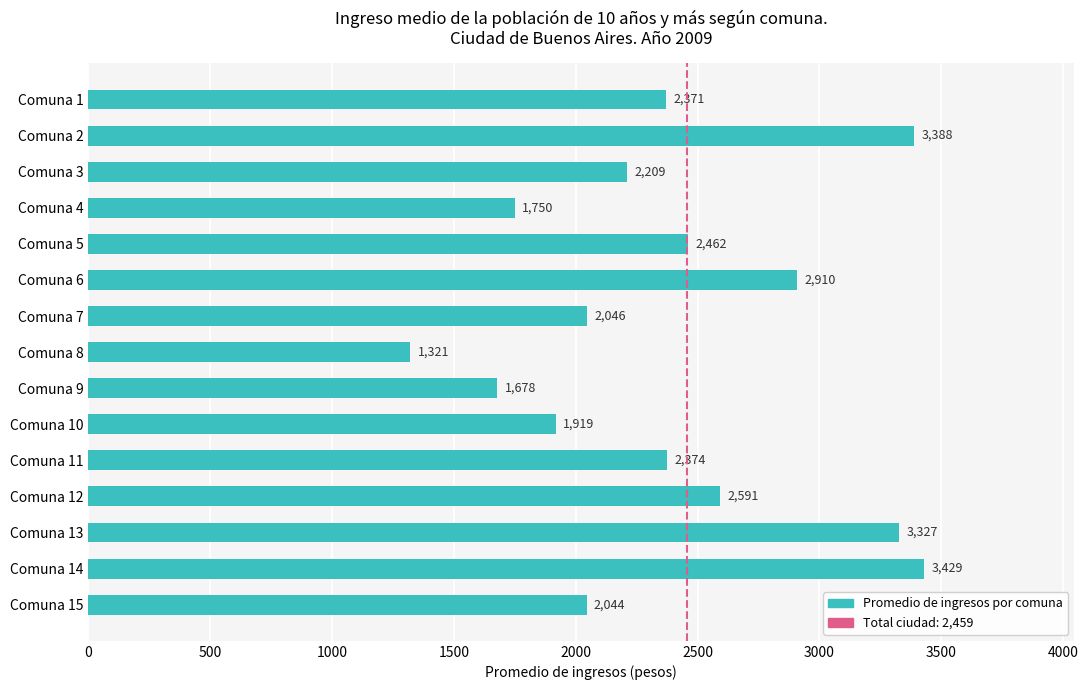

What is the change in value from Comuna 8 to Comuna 11?

+1053.0